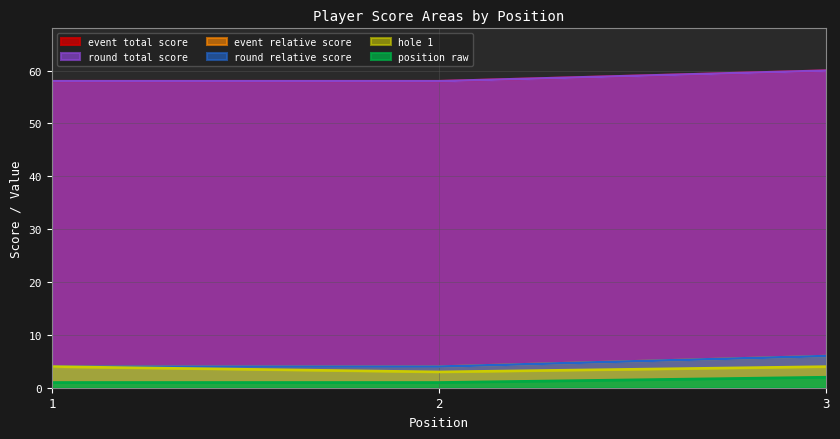

The value of round_total_score at 3 is 3. True or false?

False